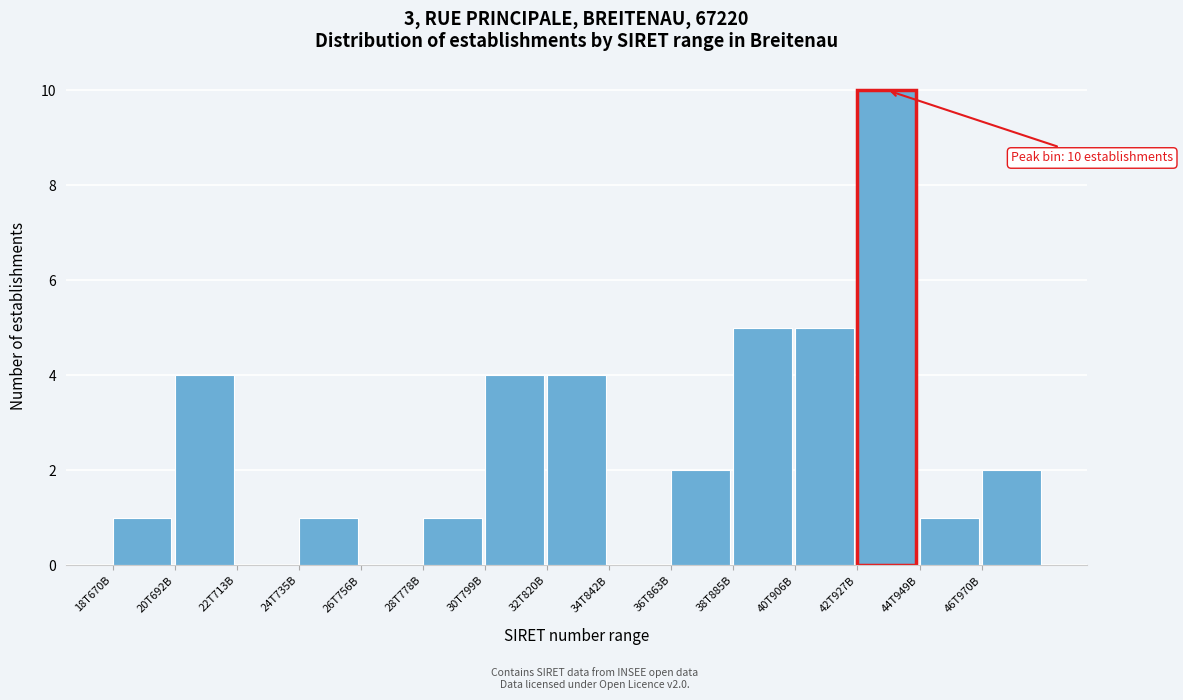

Reading right to left, transcribe all the data shown in this chart.

46T970B=2	44T949B=1	42T927B=10	40T906B=5	38T885B=5	36T863B=2	34T842B=0	32T820B=4	30T799B=4	28T778B=1	26T756B=0	24T735B=1	22T713B=0	20T692B=4	18T670B=1